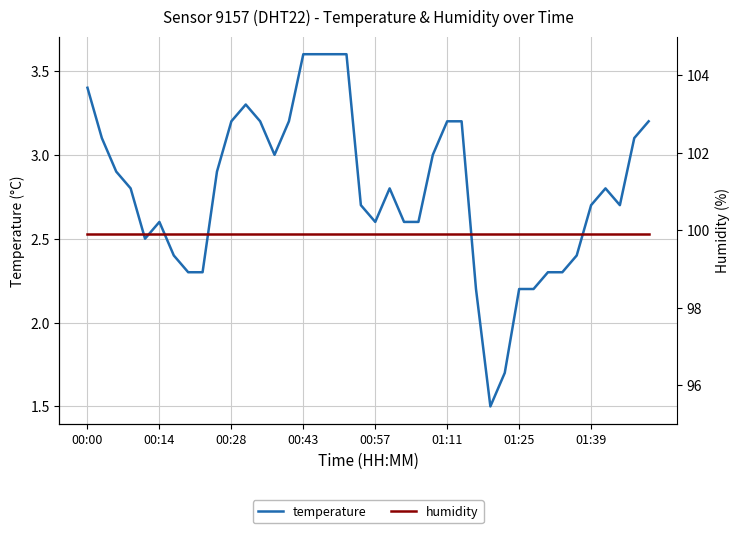

How many values in the temperature series exceed 2?

38